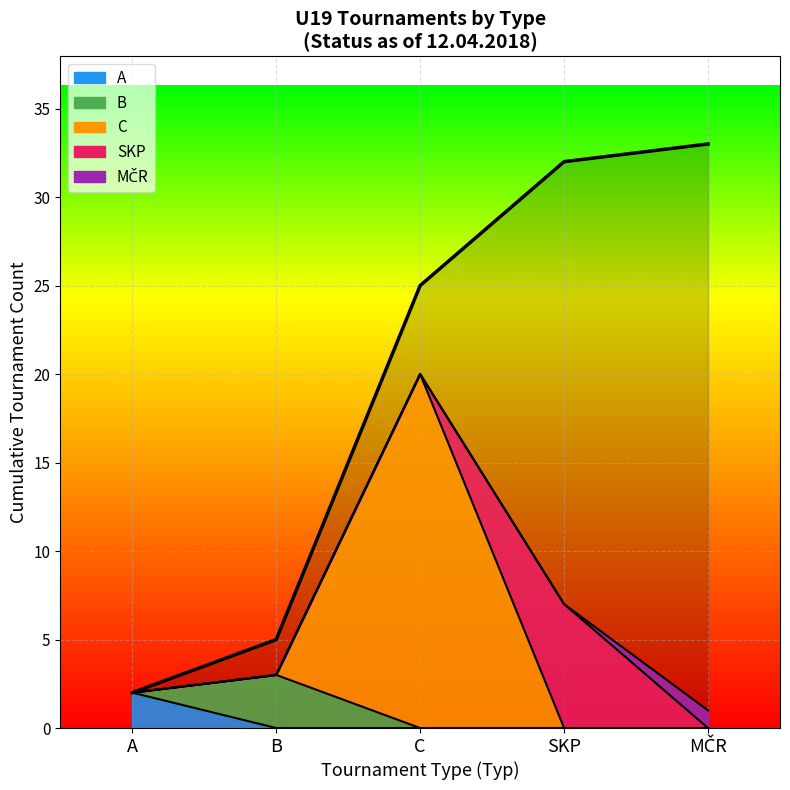

What position from the left is C?

3